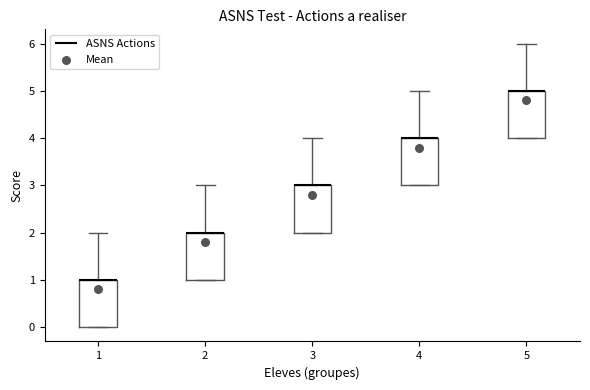

Where does the upper whisker of the box at x = 3 end on the y-axis? The values are not printed on the chart, so give them approximately, as read against the axis.

4